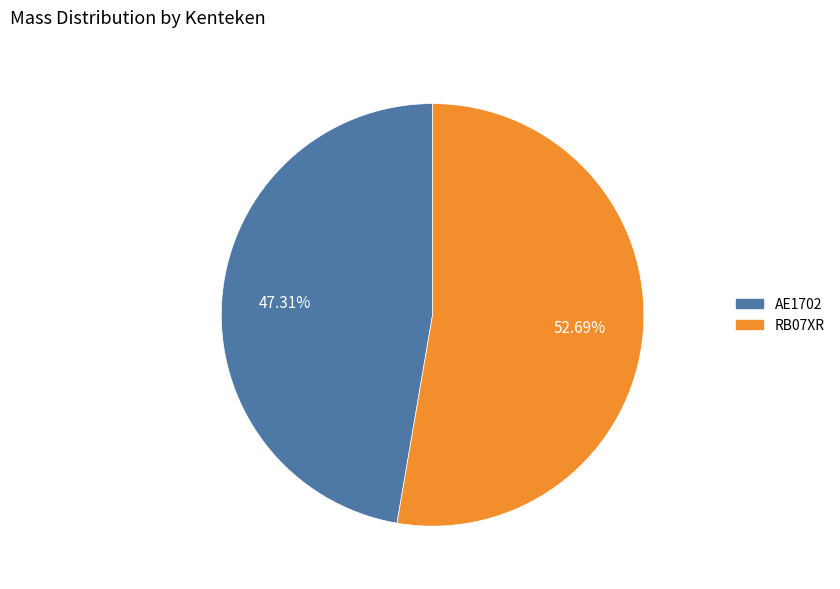

To the nearest percent, what portion does AE1702 represent?

47%